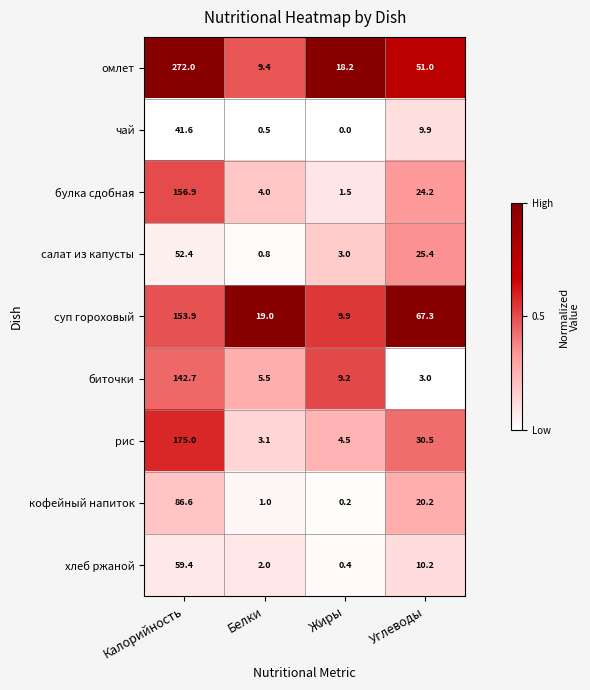

Between Белки and Жиры, which series saw the biggest shift?

суп гороховый